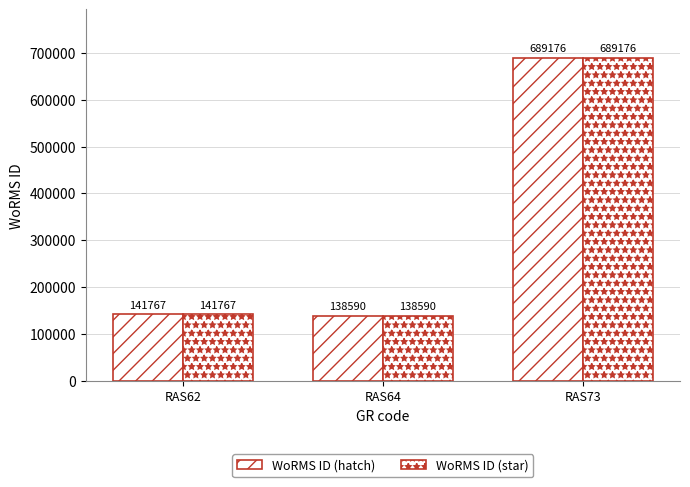

How many bars are there in total?

6